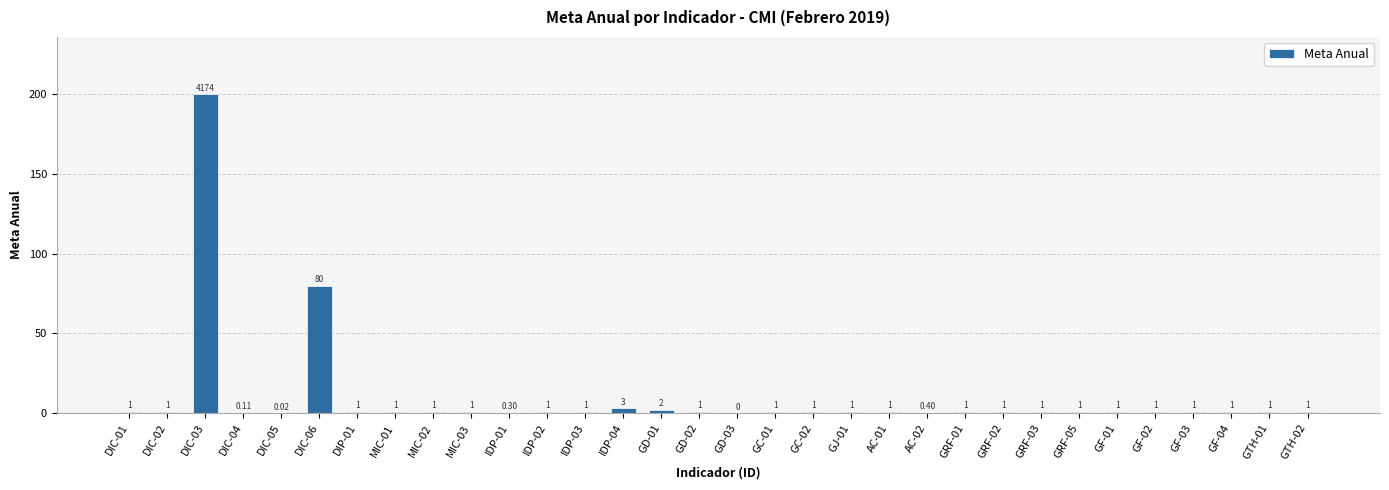

Between DIP-01 and DIC-03, which is larger?

DIC-03